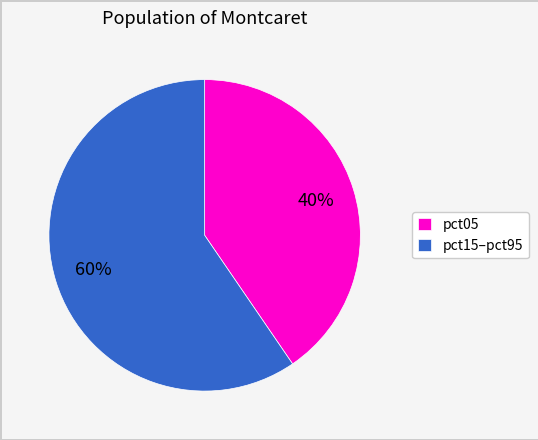

To the nearest percent, what percentage of the pie is pct05?

40%